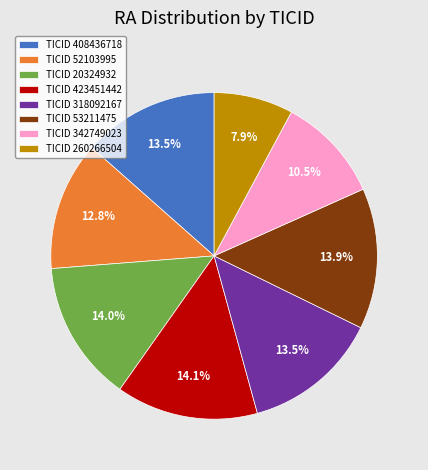

To the nearest percent, what is the average slice percentage?

12%